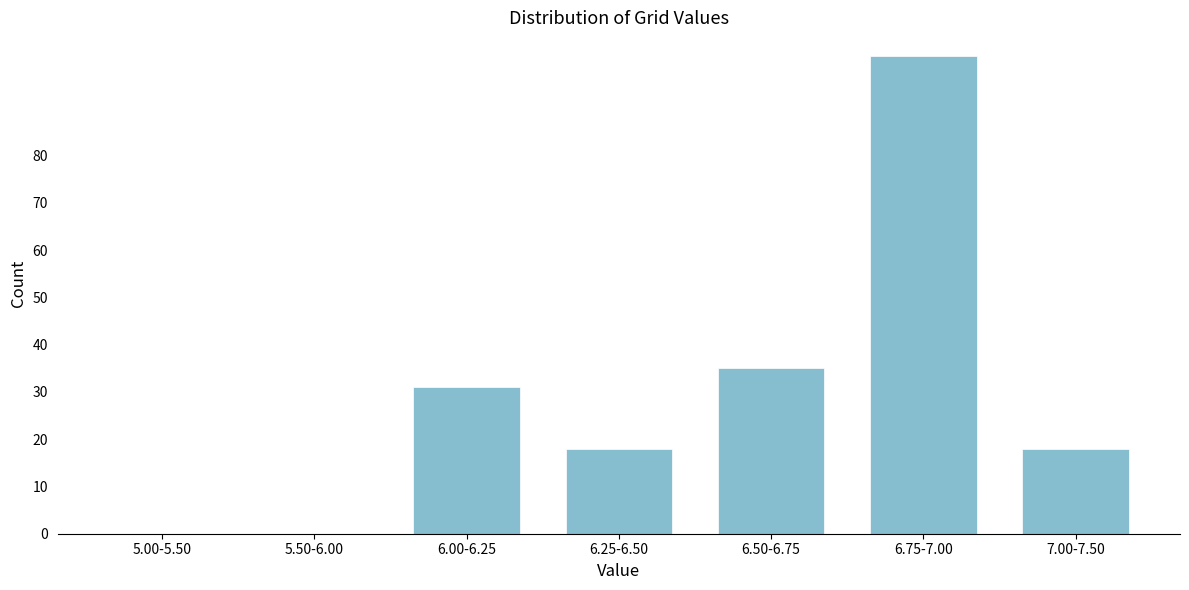

Reading right to left, list all the values displayed in this chart.

7.00-7.50=18	6.75-7.00=101	6.50-6.75=35	6.25-6.50=18	6.00-6.25=31	5.50-6.00=0	5.00-5.50=0